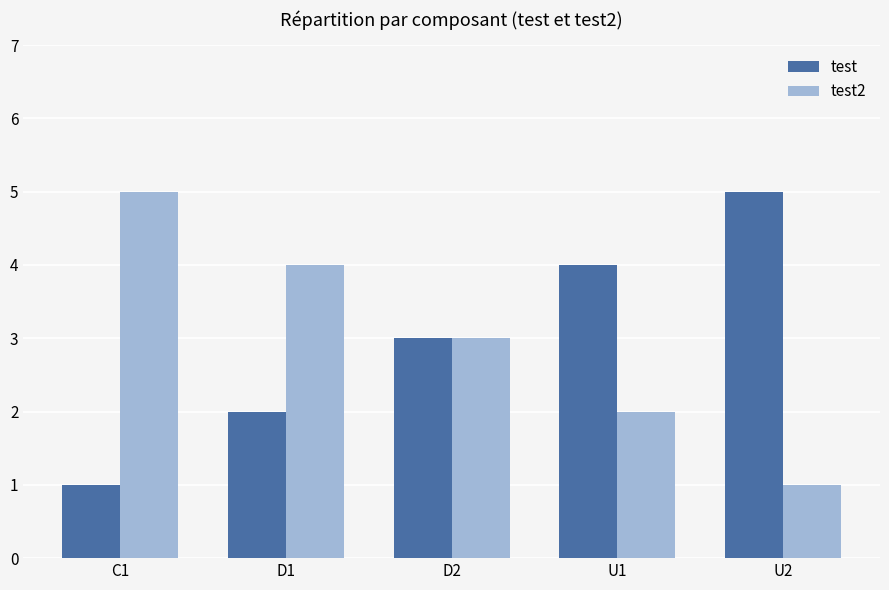

At C1, list the series in order from smallest to largest.

test, test2